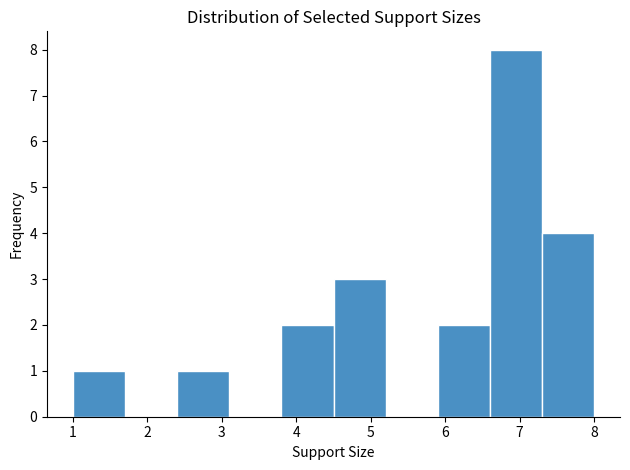

Reading left to right, transcribe this chart: for each bar, give the range it covers on the x-axis and its height. The values are not printed on the chart, so give them approximately, as read against the axis.

1.0 to 1.7: 1
1.7 to 2.4: 0
2.4 to 3.1: 1
3.1 to 3.8: 0
3.8 to 4.5: 2
4.5 to 5.2: 3
5.2 to 5.9: 0
5.9 to 6.6: 2
6.6 to 7.3: 8
7.3 to 8.0: 4